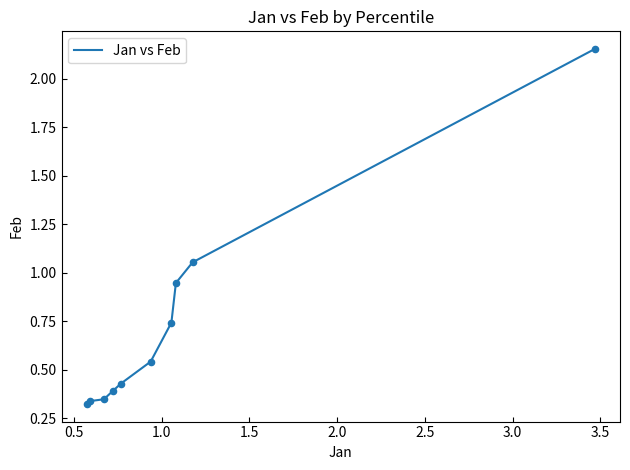

What is the difference between the maximum and minimum values?

1.8